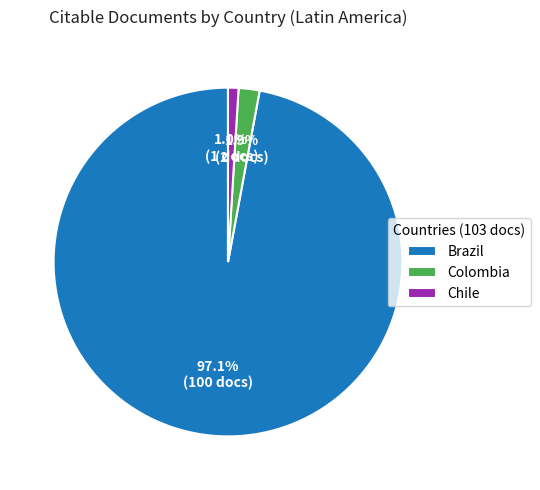

To the nearest percent, what is the combined percentage of Colombia and Brazil?

99%